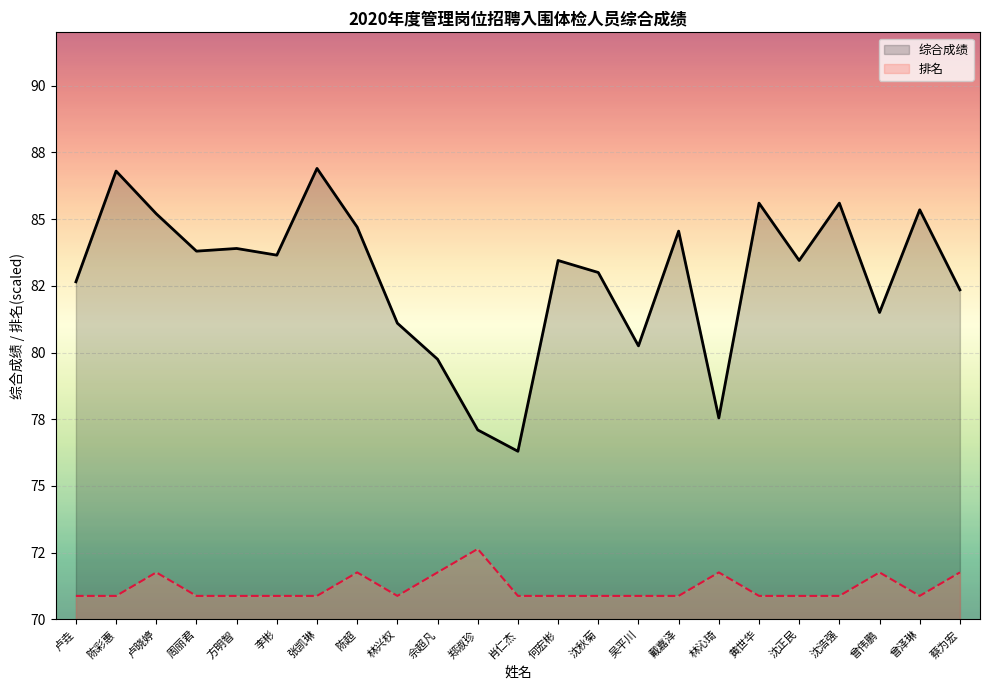

Reading left to right, transcribe all the data shown in this chart.

综合成绩: 卢垚=82.7	陈彩惠=86.8	卢晓婷=85.2	周丽君=83.8	方明智=83.9	李彬=83.7	张凯琳=86.9	陈超=84.7	林兴权=81.1	佘超凡=79.8	郑淑珍=77.1	肖仁杰=76.3	何宏彬=83.5	沈秋菊=83.0	吴平川=80.2	戴嘉泽=84.5	林沁琦=77.5	黄世华=85.6	沈正民=83.5	沈浩强=85.6	曾伟鹏=81.5	曾泽琳=85.3	蔡为宏=82.3
排名: 卢垚=70.9	陈彩惠=70.9	卢晓婷=71.8	周丽君=70.9	方明智=70.9	李彬=70.9	张凯琳=70.9	陈超=71.8	林兴权=70.9	佘超凡=71.8	郑淑珍=72.6	肖仁杰=70.9	何宏彬=70.9	沈秋菊=70.9	吴平川=70.9	戴嘉泽=70.9	林沁琦=71.8	黄世华=70.9	沈正民=70.9	沈浩强=70.9	曾伟鹏=71.8	曾泽琳=70.9	蔡为宏=71.8